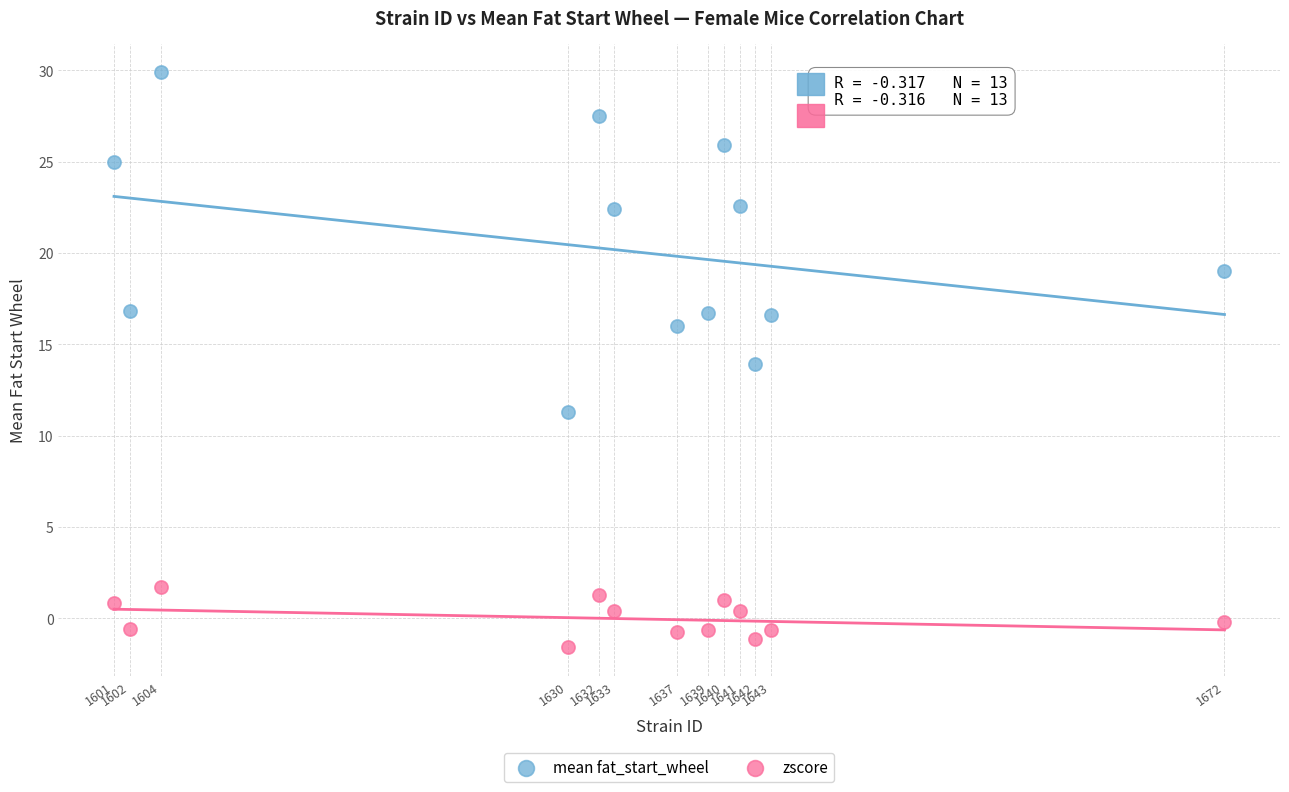

Which series reaches the maximum Y coordinate?

mean fat_start_wheel